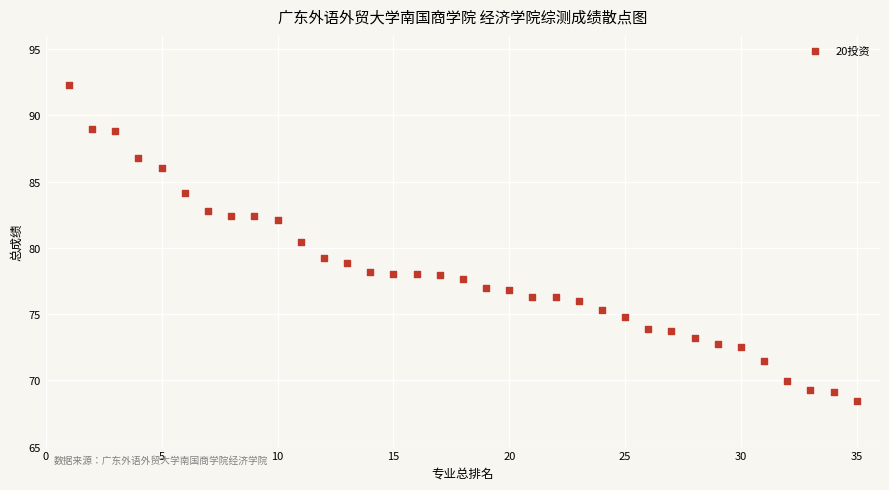

What Y value in the scatter plot is closest to 80?

80.4